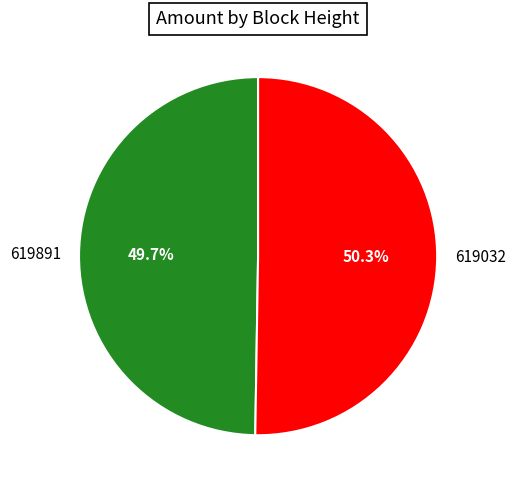

What percentage is the 619032 slice, to the nearest percent?

50%